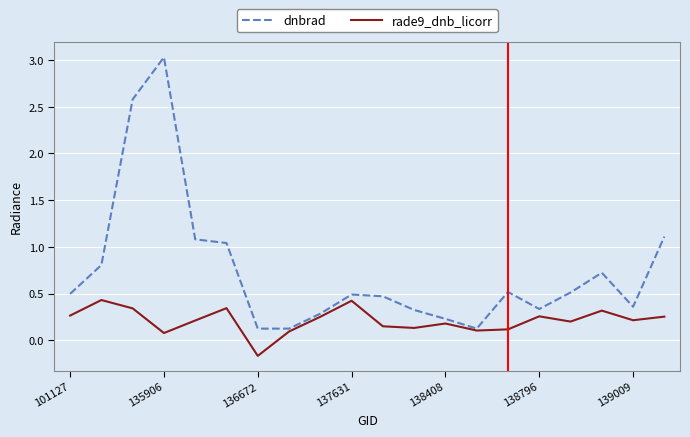

Is this an area chart (filled region under the line)?

No